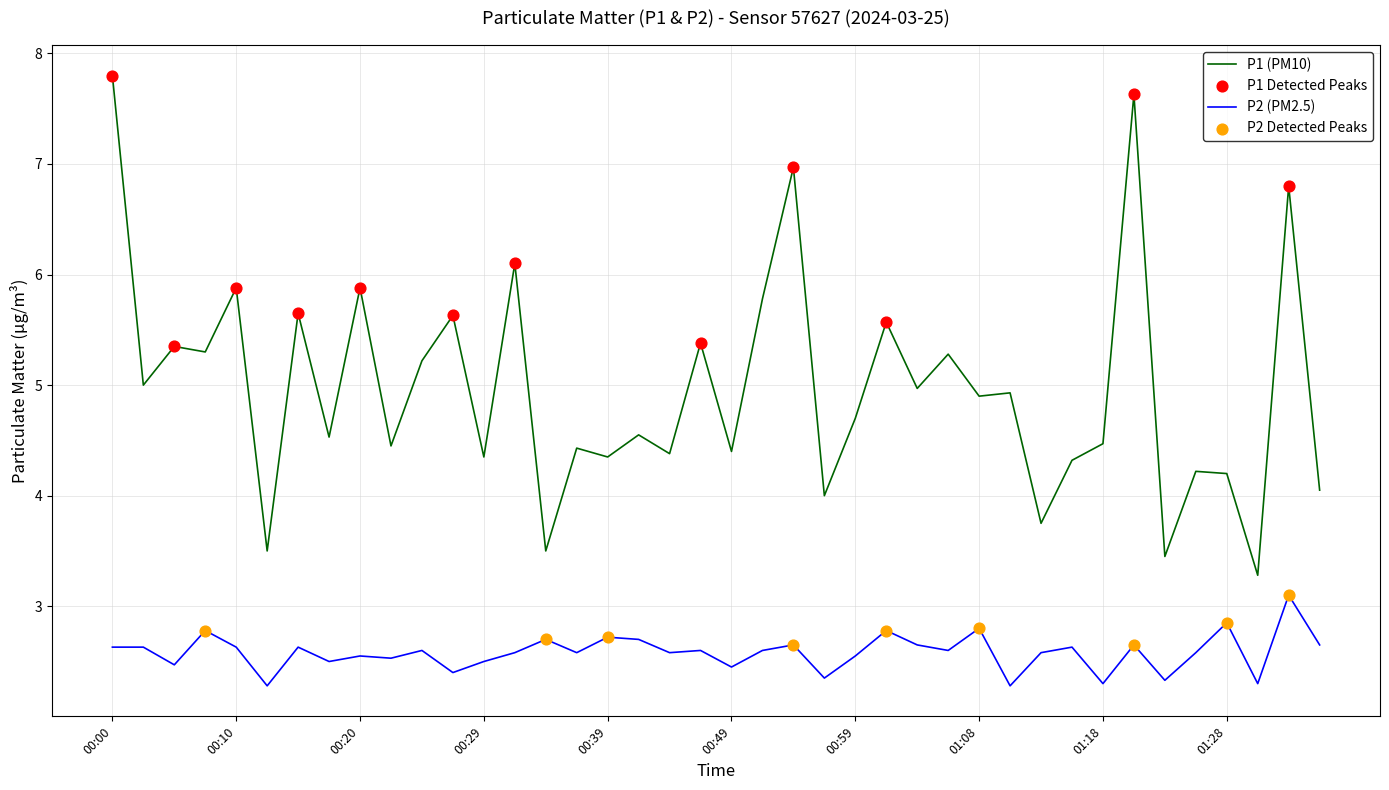

Which series has the largest total across all categories?

P1 (PM10)